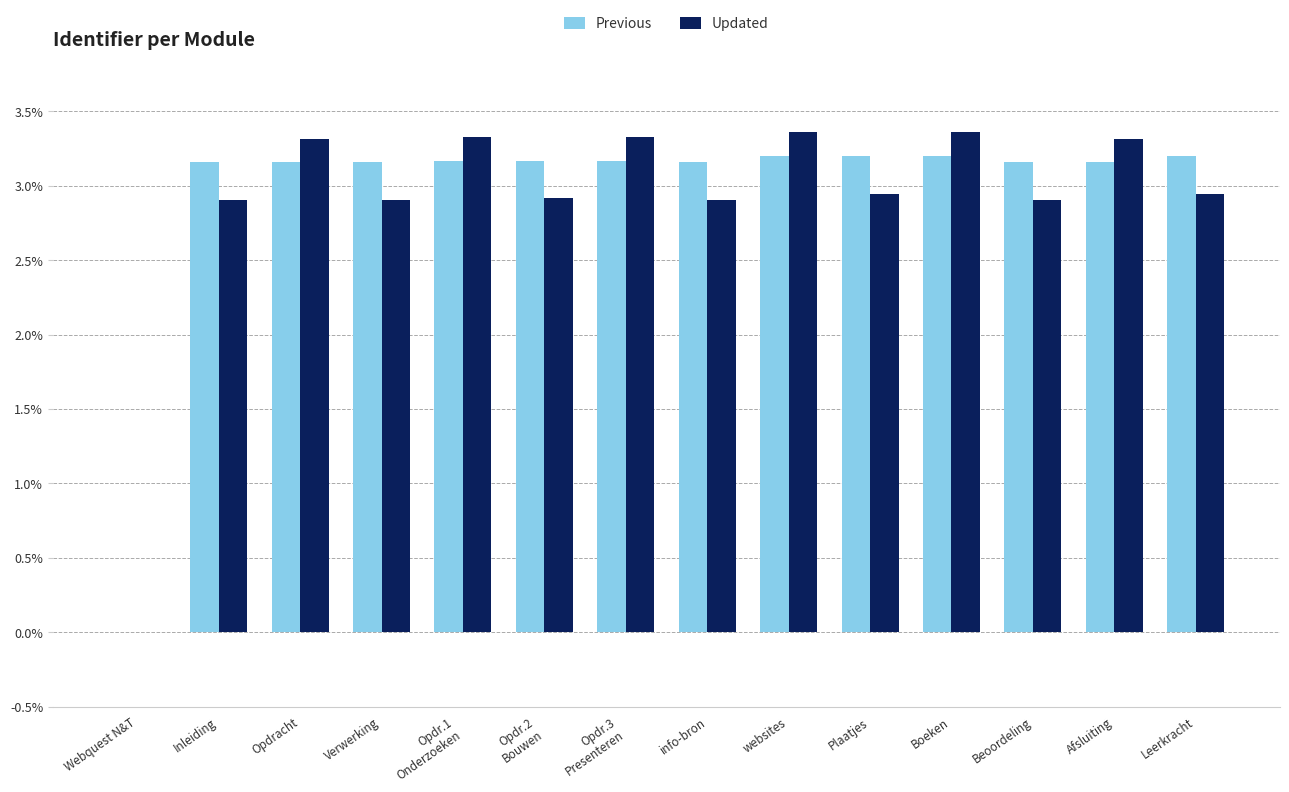

What is the greatest value displayed?

3.4